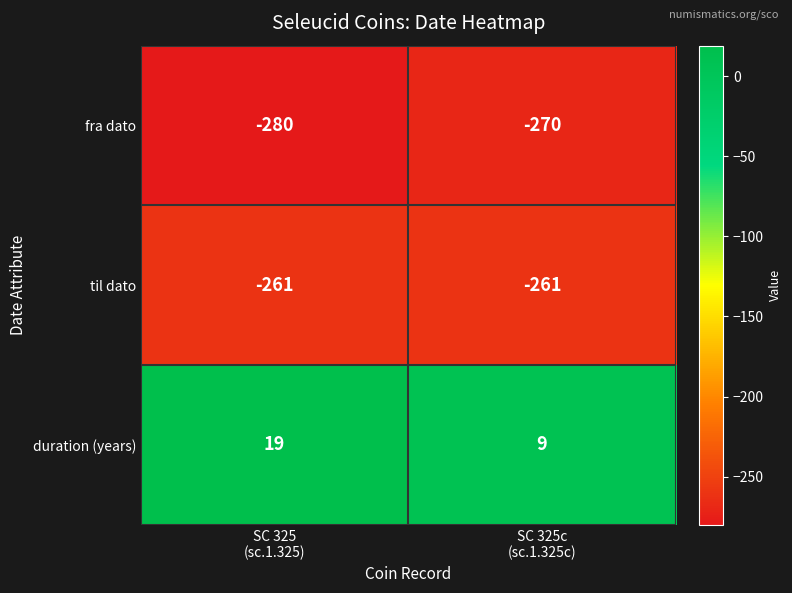

How many data points does each series have?

2